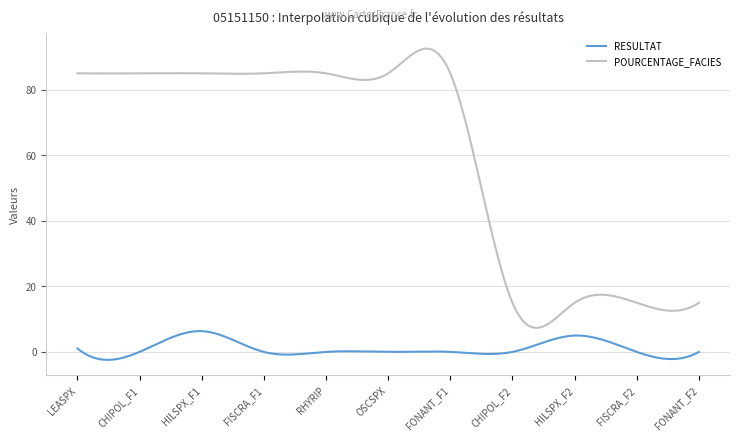

Which series has the largest total across all categories?

POURCENTAGE_FACIES